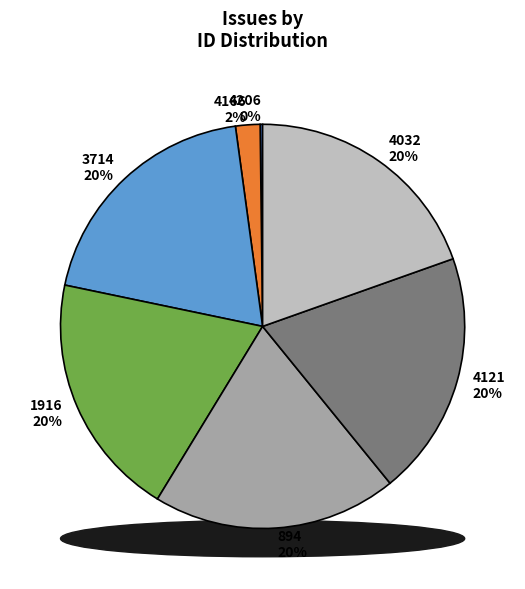

Count the number of slices in the pie.

7